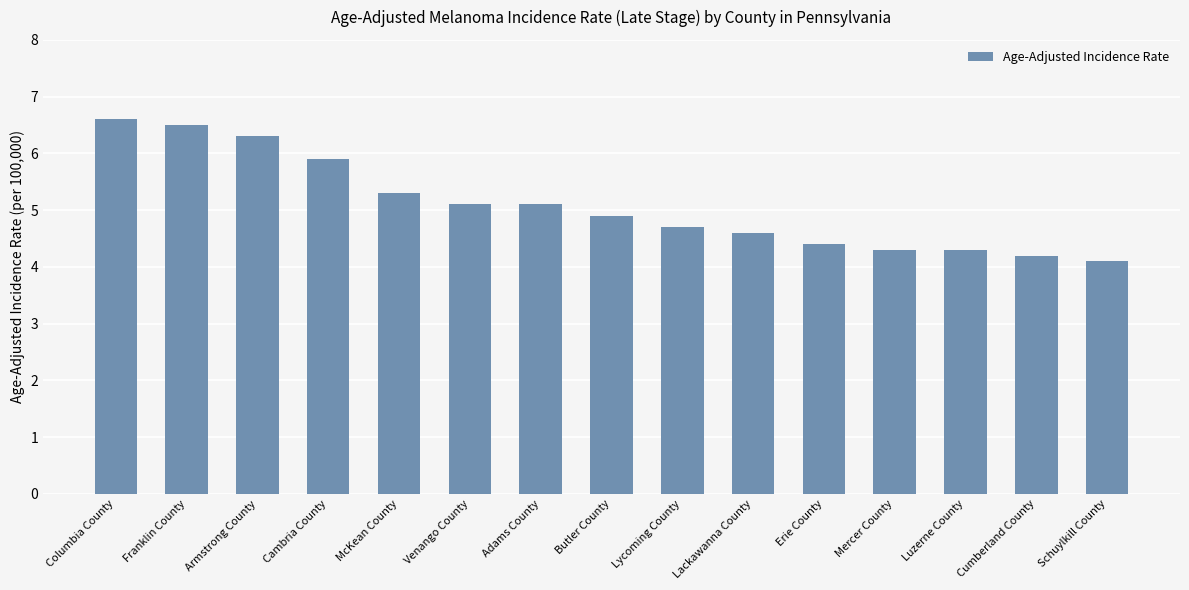

Approximately how many times larger is the value at Mercer County compared to Columbia County?

0.7